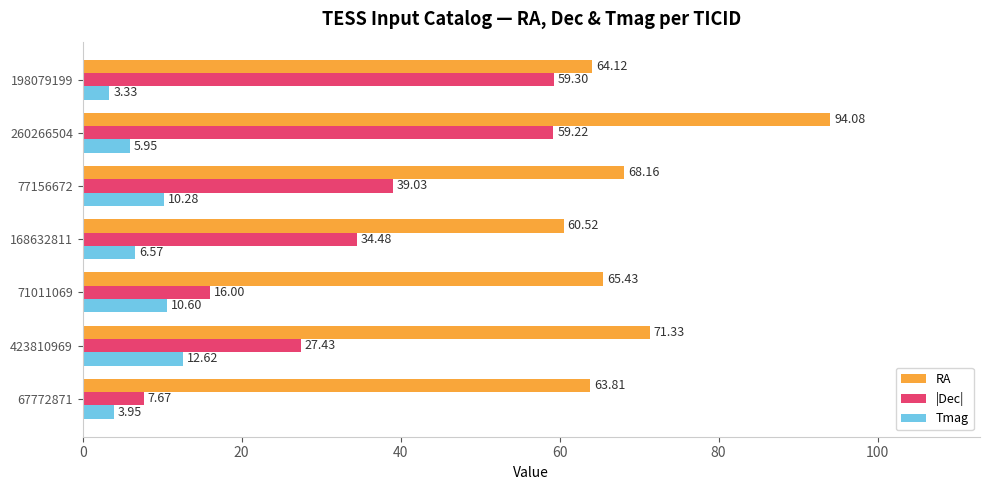

At which category is the sum across all series the highest?

260266504